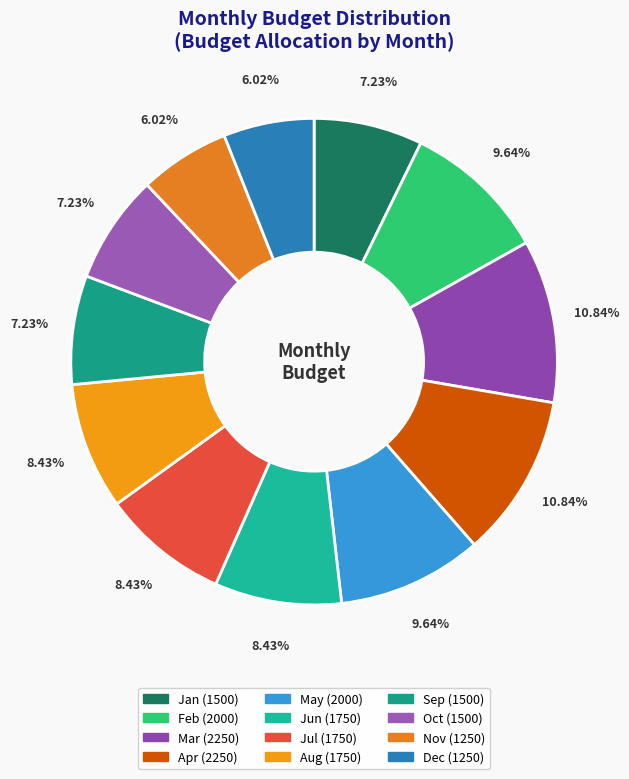

Combined, what portion of the pie is Oct and Jan?

14.5%